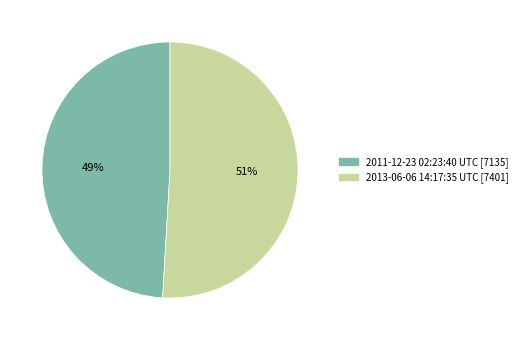

Which slice is the smallest?

2011-12-23 02:23:40 UTC